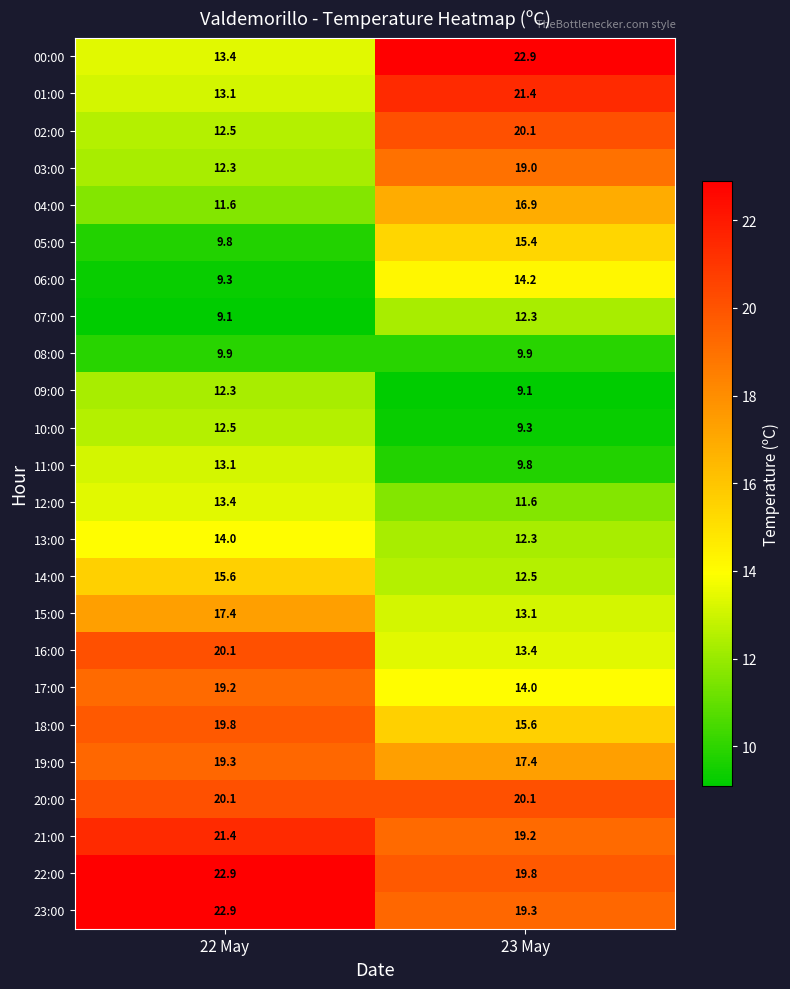

True or false: 15:00 has a value of 7.7 at 22 May.

False